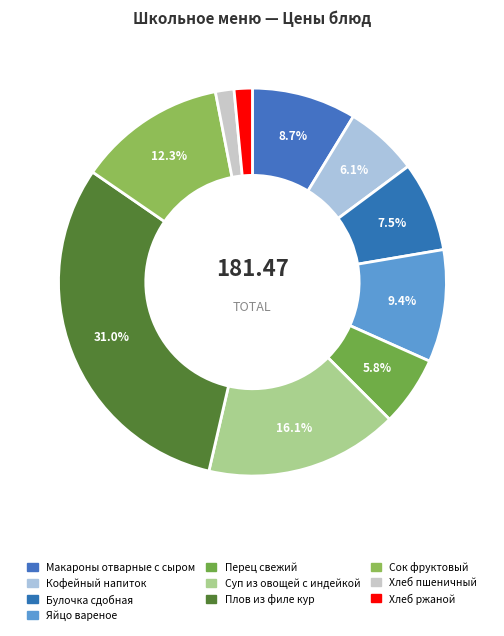

What percentage do Булочка сдобная and Макароны отварные с сыром together represent?

16.2%